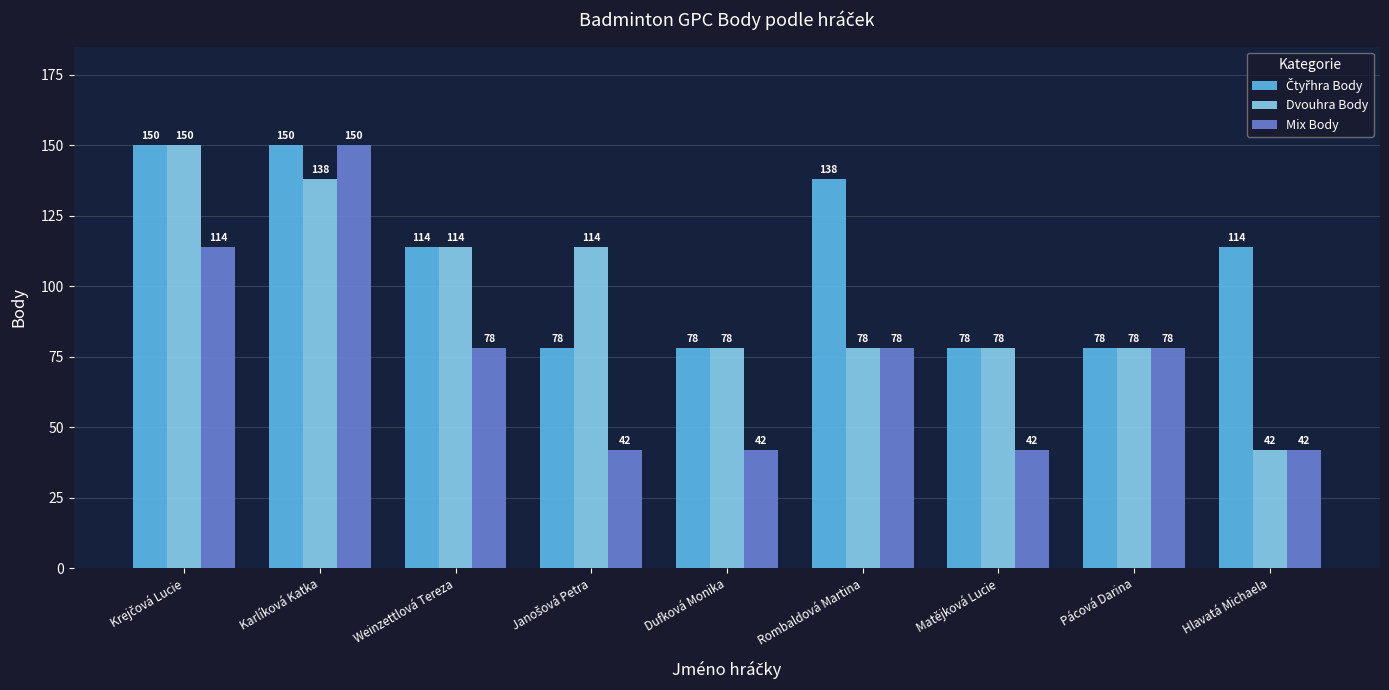

What is the sum of all Mix Body values?

666